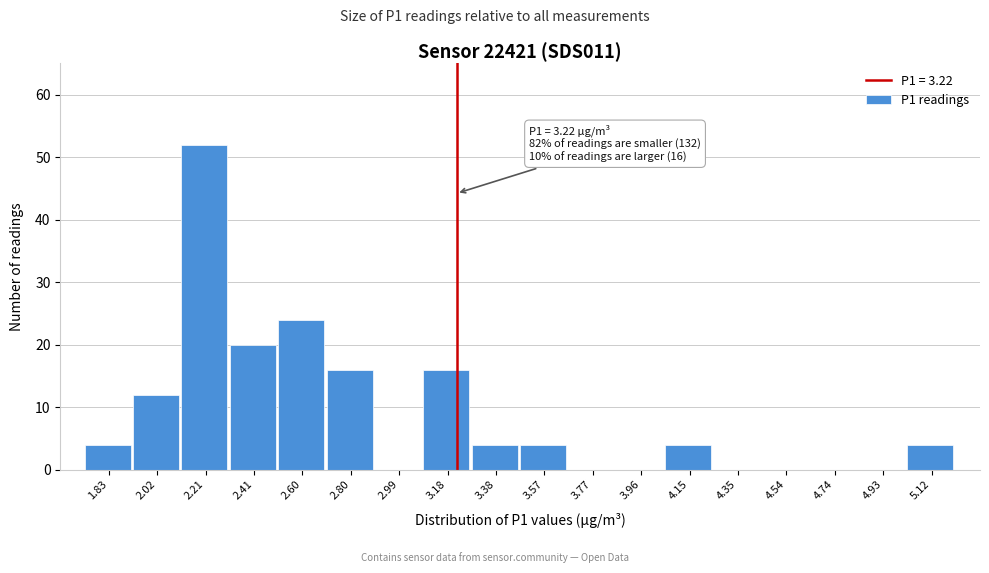

Over which range of the x-axis is the bar tallest?

2.12 to 2.32